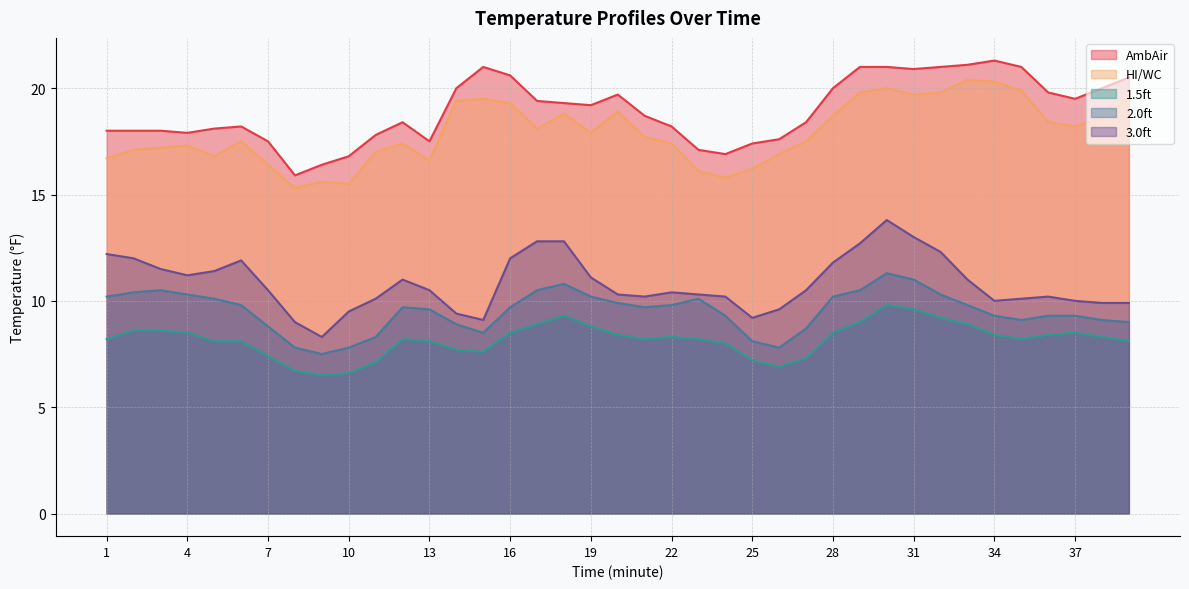

How many lines are shown in the chart?

5